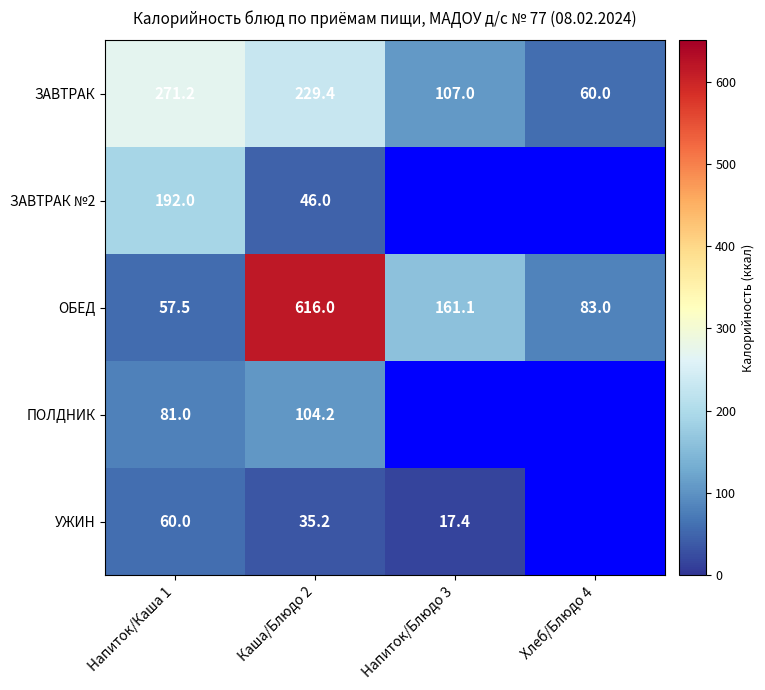

How many data points does each series have?

4